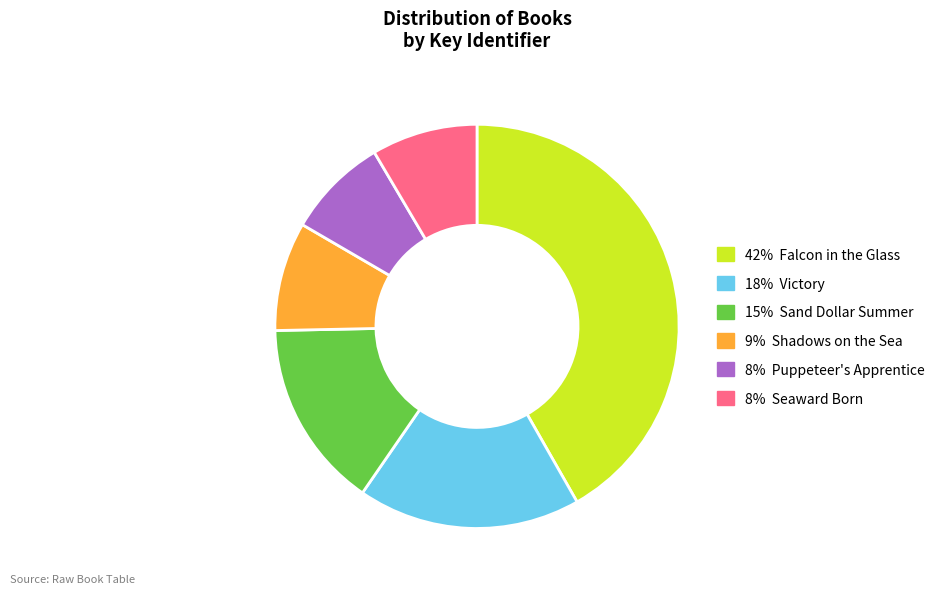

Is there a majority slice in this chart?

No